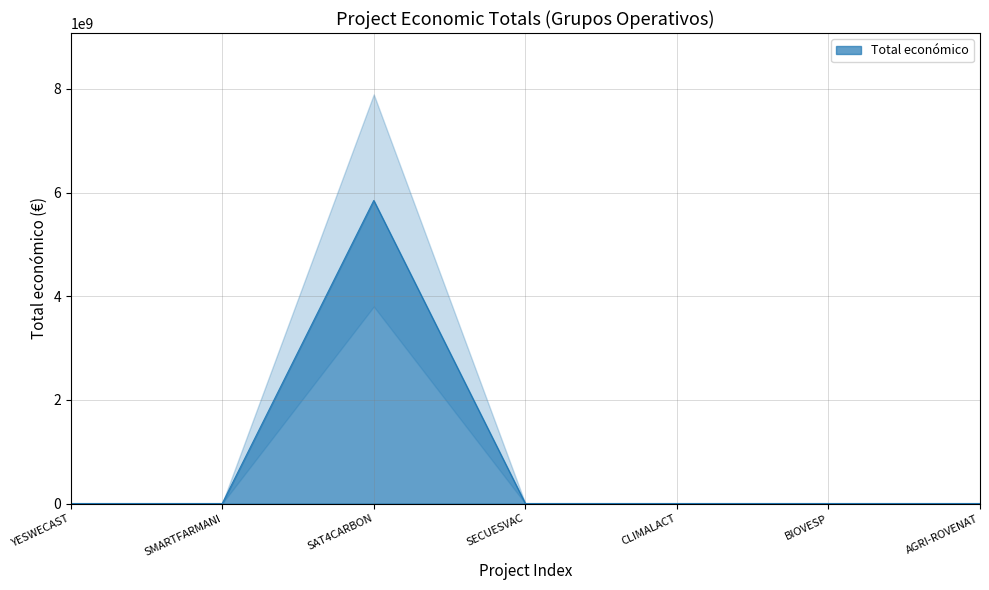

How many interior local peaks (higher than both neighbors) does the data have?

2